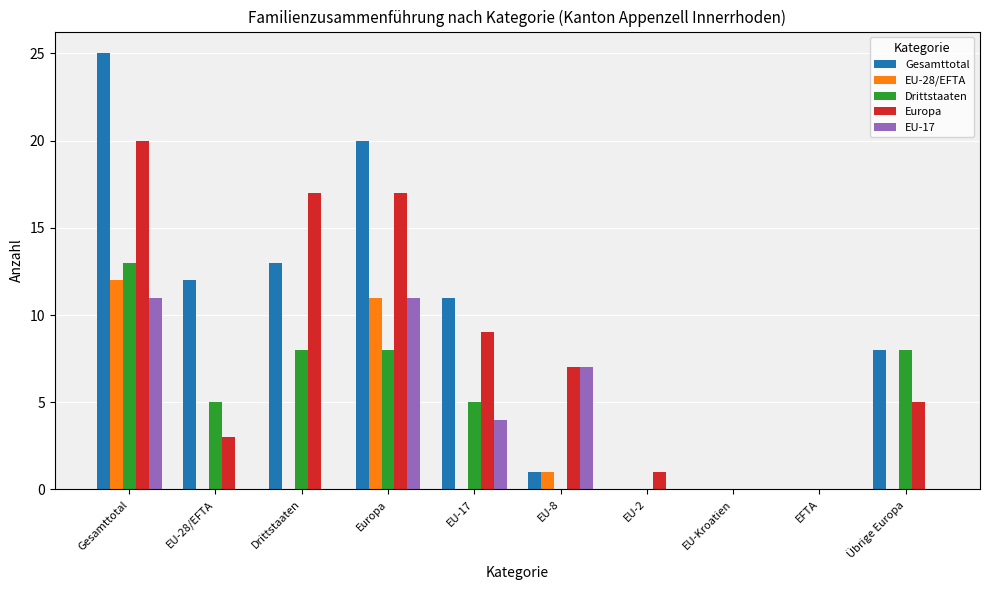

What are all the series names shown in the legend?

Gesamttotal, EU-28/EFTA, Drittstaaten, Europa, EU-17